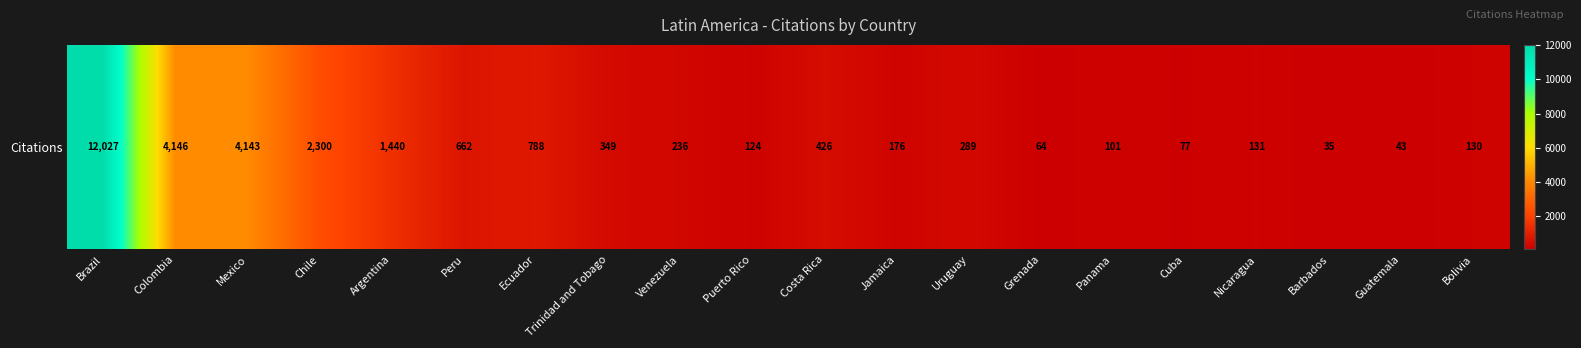

Where is the data nearest to the value 6031?

Colombia